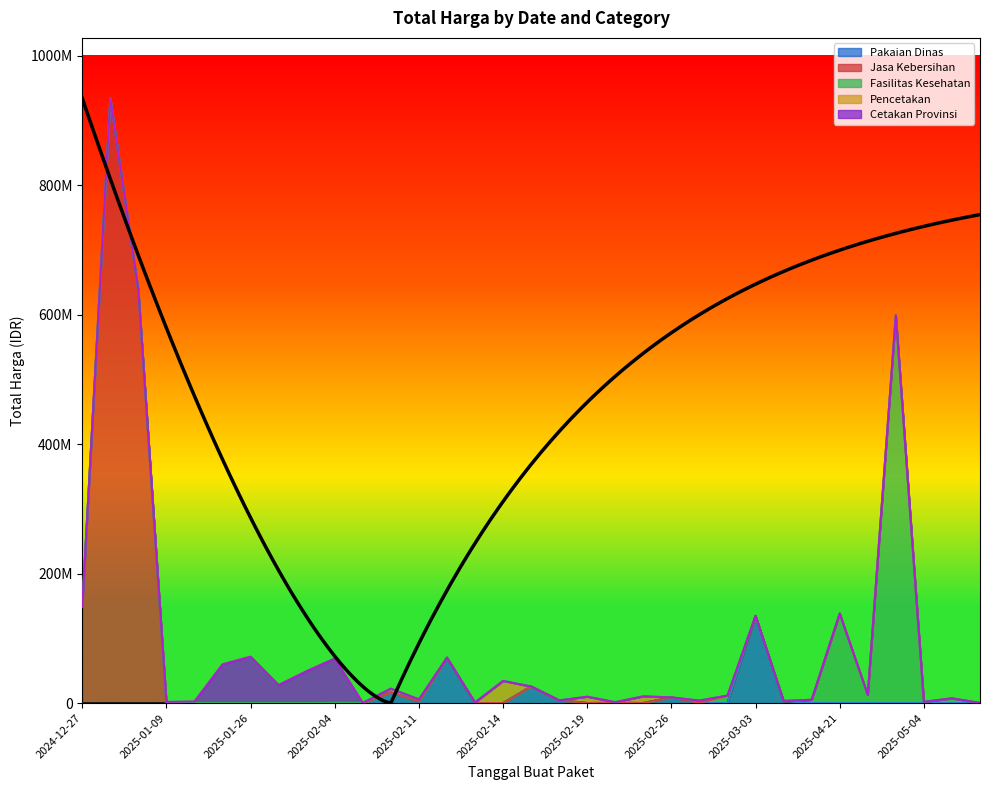

The value of Pencetakan at 2025-01-31 is 19692252. True or false?

False